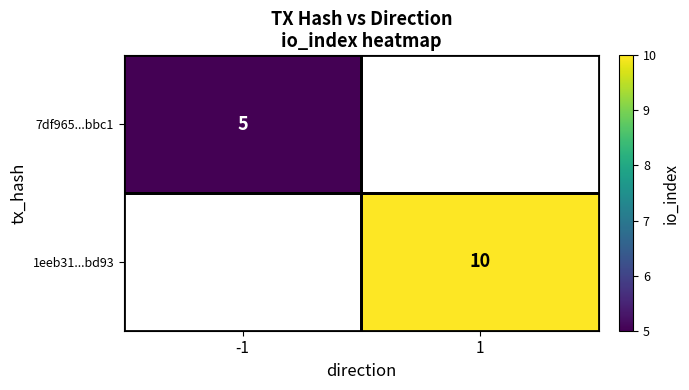

The 7df965...bbc1 series shows 8 at -1. True or false?

False